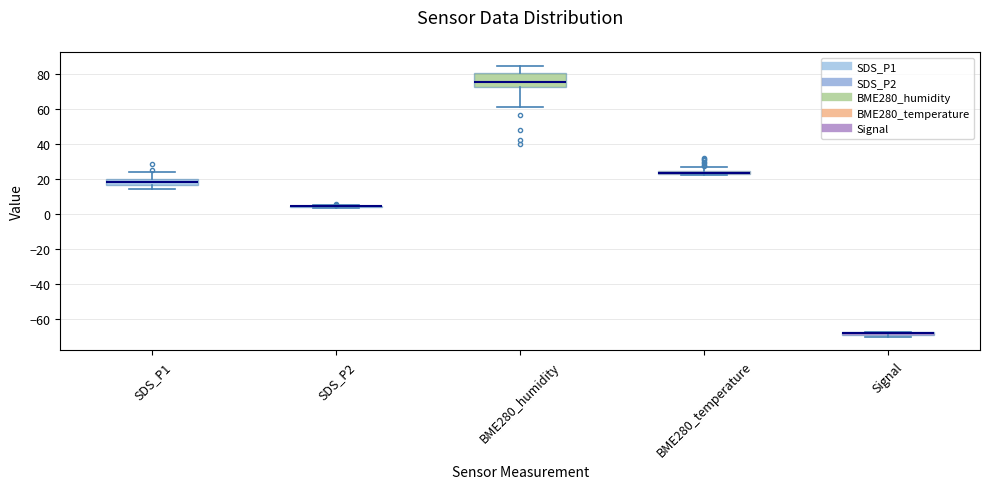

Comparing the boxes themselves (not the whiskers), which one is the tallest?

BME280_humidity